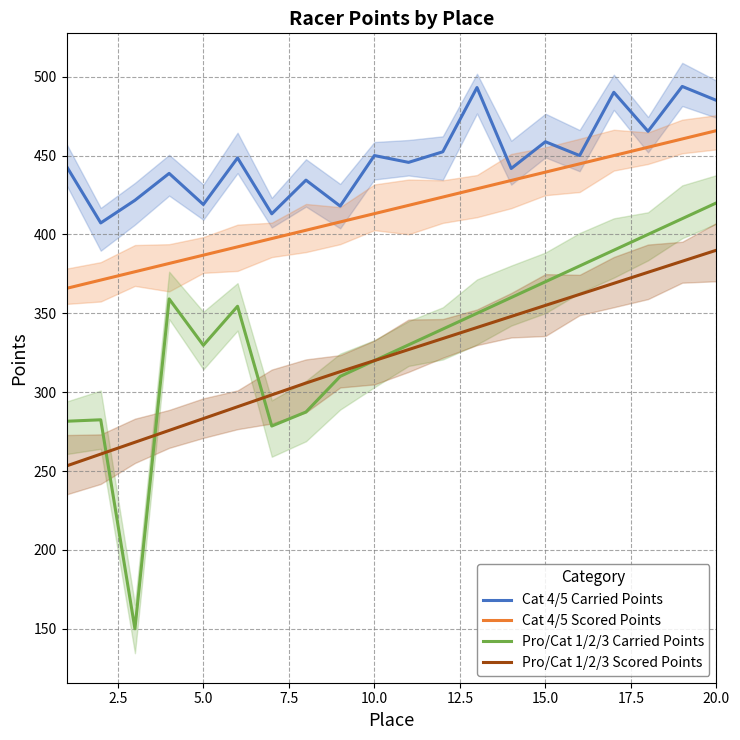

Reading right to left, list all the values displayed in this chart.

Cat 4/5 Carried Points: 485.0	493.8	465.4	490.1	450.0	458.8	441.8	493.1	452.4	445.7	450.0	418.0	434.4	413.1	448.5	419.0	438.7	421.6	407.3	443.1
Cat 4/5 Scored Points: 465.8	460.5	455.3	450.0	444.7	439.5	434.2	428.9	423.7	418.4	413.2	407.9	402.6	397.4	392.1	386.9	381.6	376.3	371.1	365.8
Pro/Cat 1/2/3 Carried Points: 420.0	410.0	400.0	390.0	380.0	370.0	360.0	350.0	340.0	330.0	320.0	310.0	287.4	278.5	354.4	329.7	359.1	150.0	282.5	281.6
Pro/Cat 1/2/3 Scored Points: 390.0	383.0	376.0	369.0	362.0	355.0	348.0	341.0	334.0	327.0	320.0	313.0	305.8	298.3	290.8	283.3	275.8	268.2	260.8	253.2